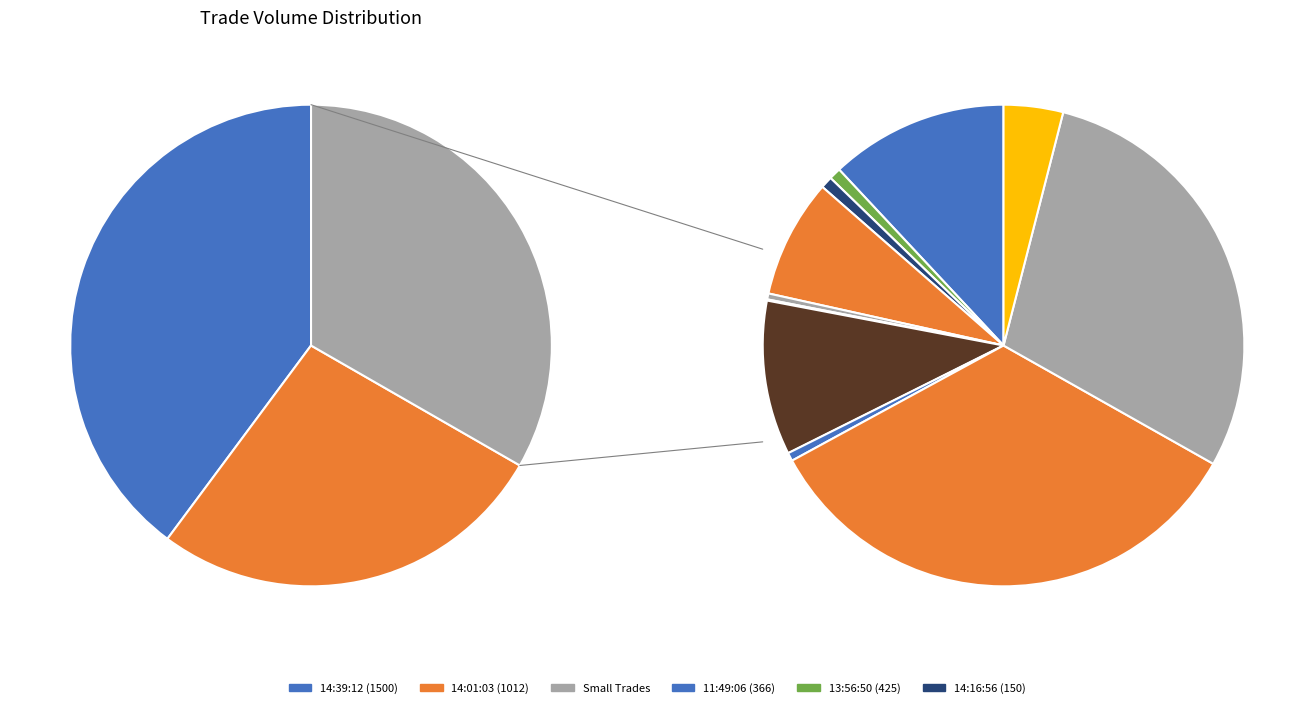

True or false: 10:00:03 accounts for 1% of the total.

True